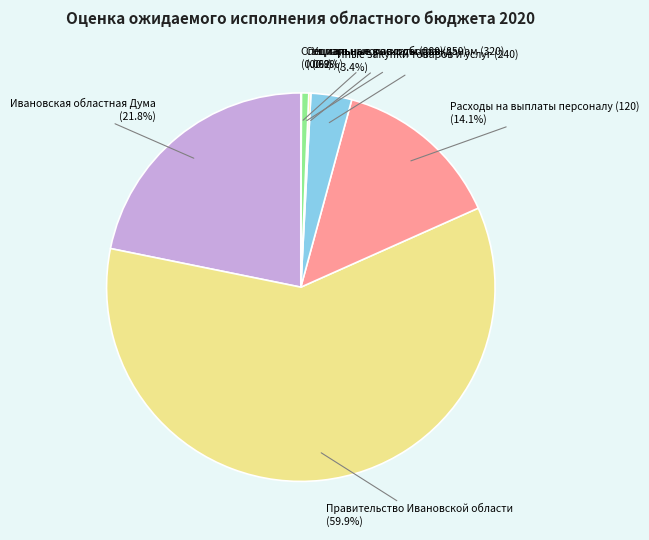

To the nearest percent, what is the combined percentage of Расходы на выплаты персоналу (120) and Ивановская областная Дума?

36%